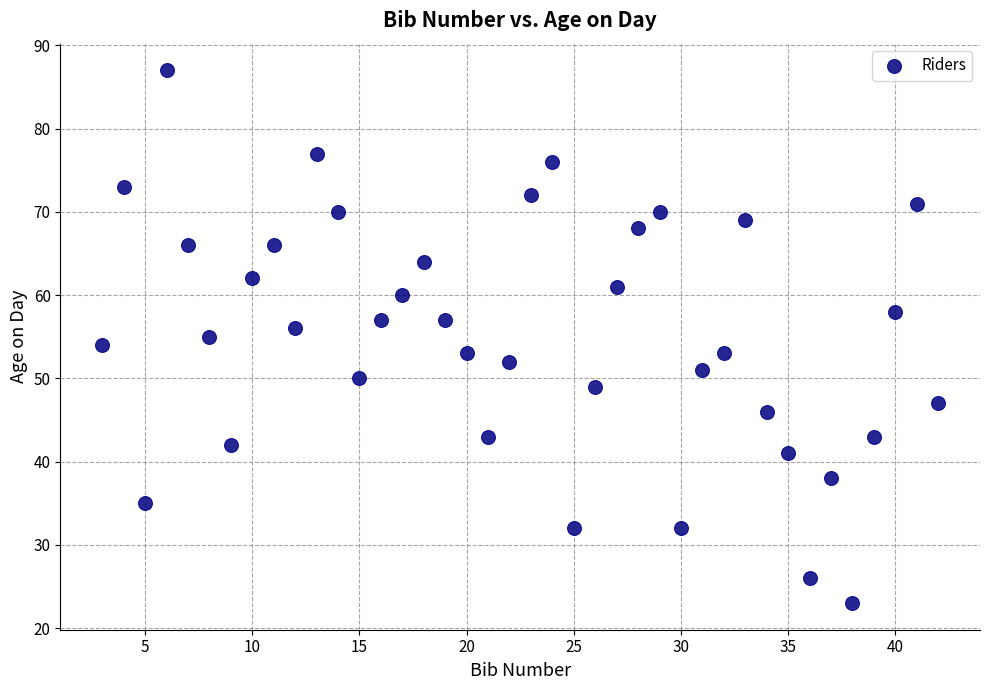

What is the range of Y values (max minus min)?

64